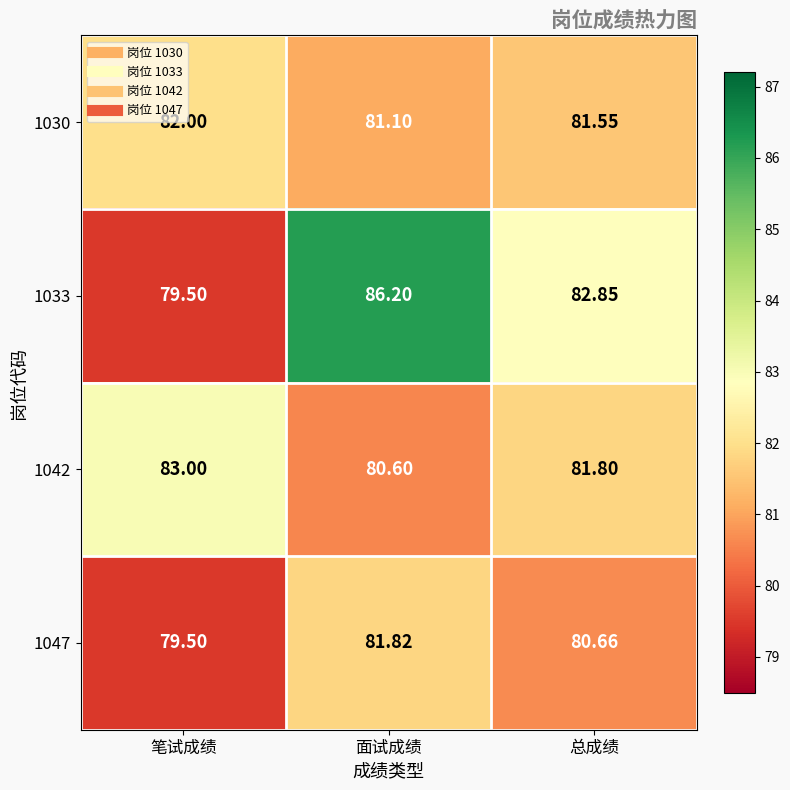

Rank the categories by 1042 value from lowest to highest.

面试成绩, 总成绩, 笔试成绩